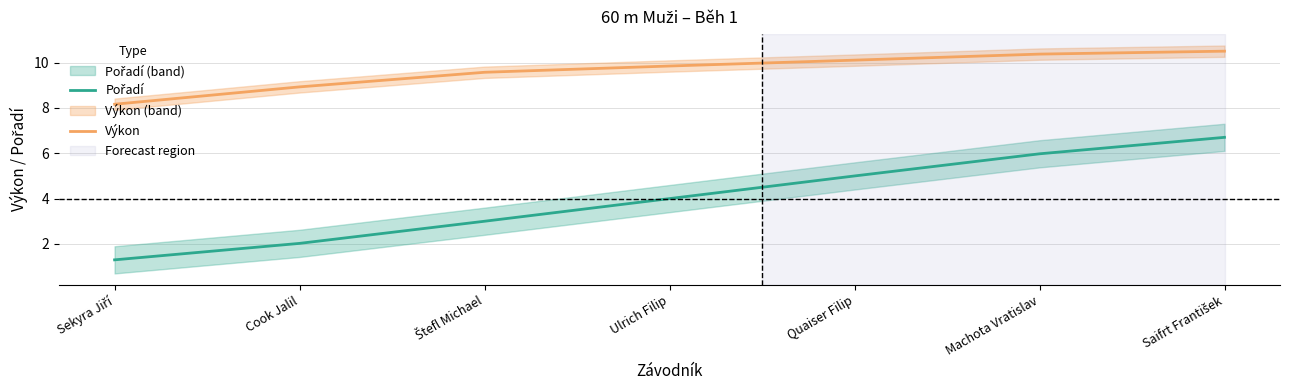

How many categories are shown in the chart?

7